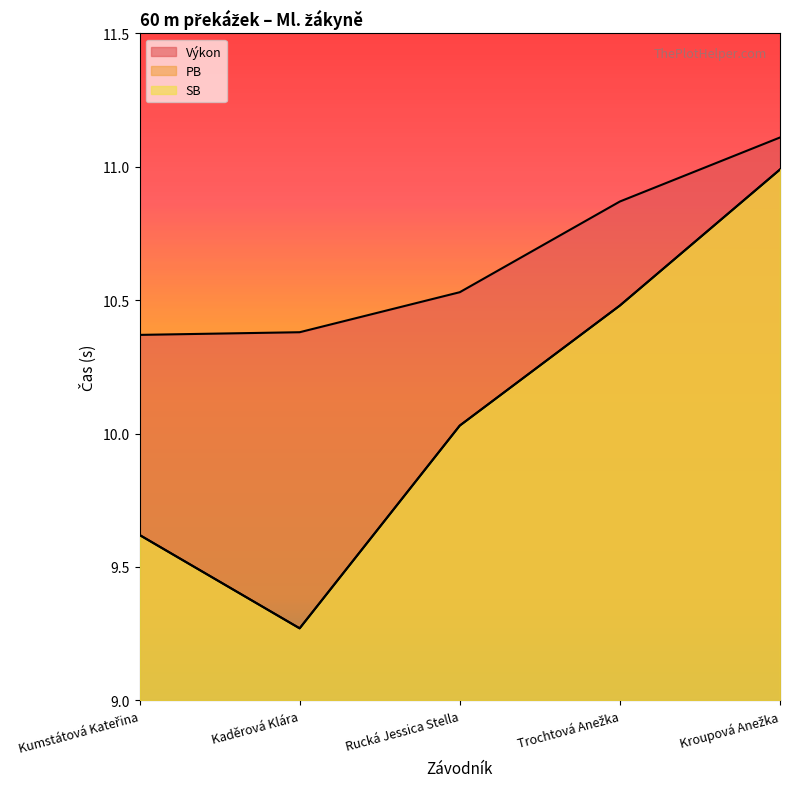

Rank the series at Kumstátová Kateřina from highest to lowest value.

Výkon, PB, SB